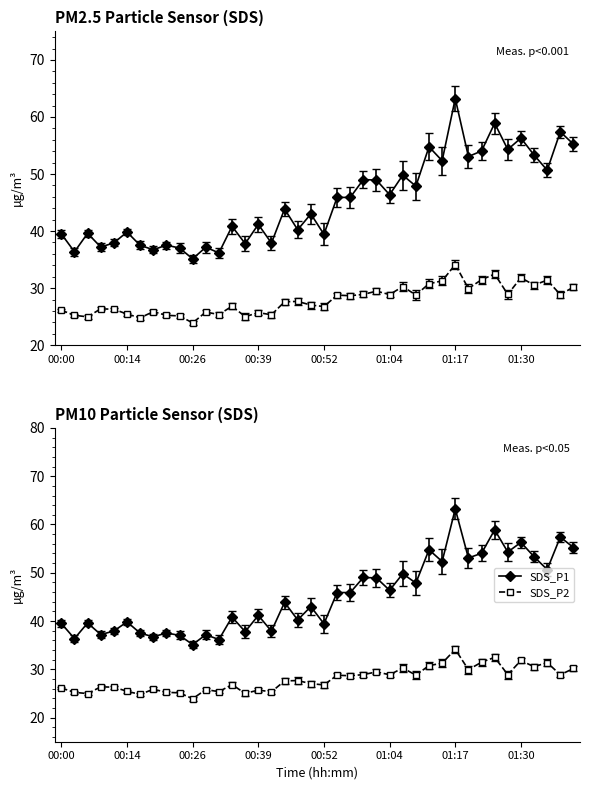

What is the label of the 1st point from the left?

00:00